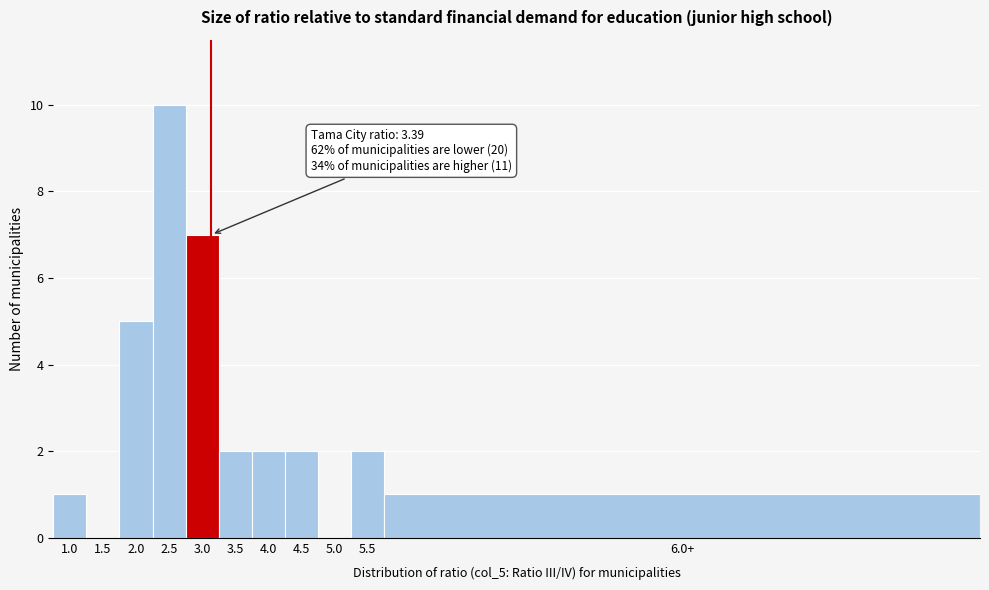

Reading left to right, list all the values displayed in this chart.

1.0=1	1.5=0	2.0=5	2.5=10	3.0=7	3.5=2	4.0=2	4.5=2	5.0=0	5.5=2	6.0+=1